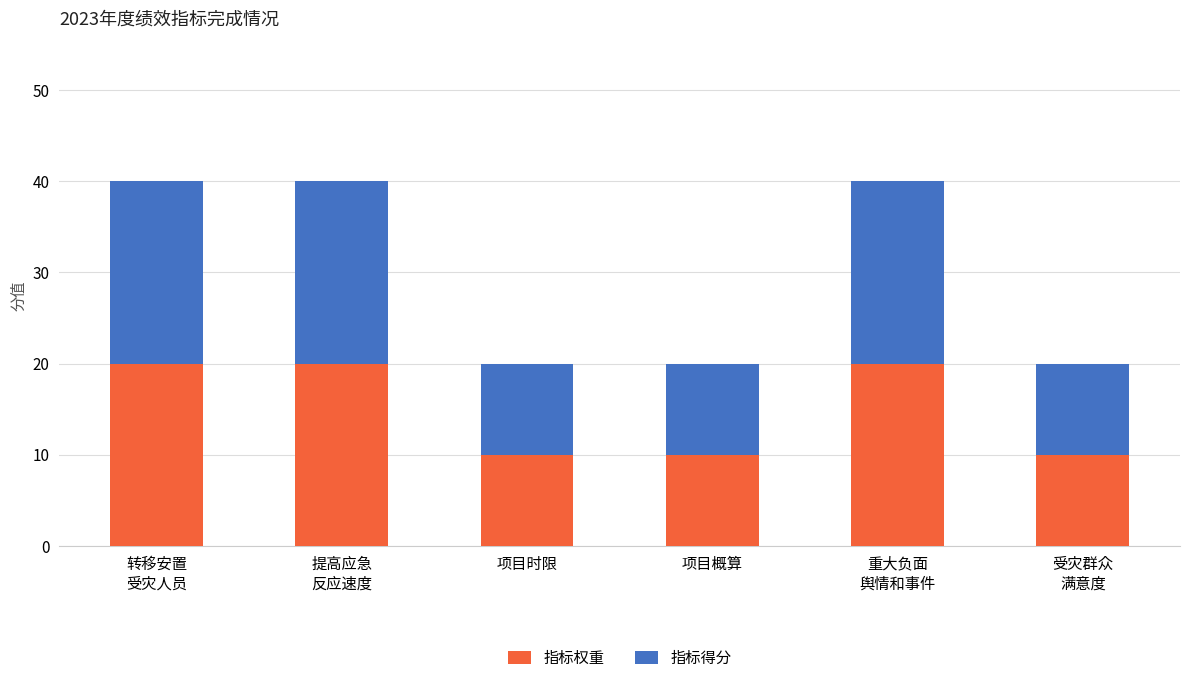

What is the total value across all series at 项目时限?

20